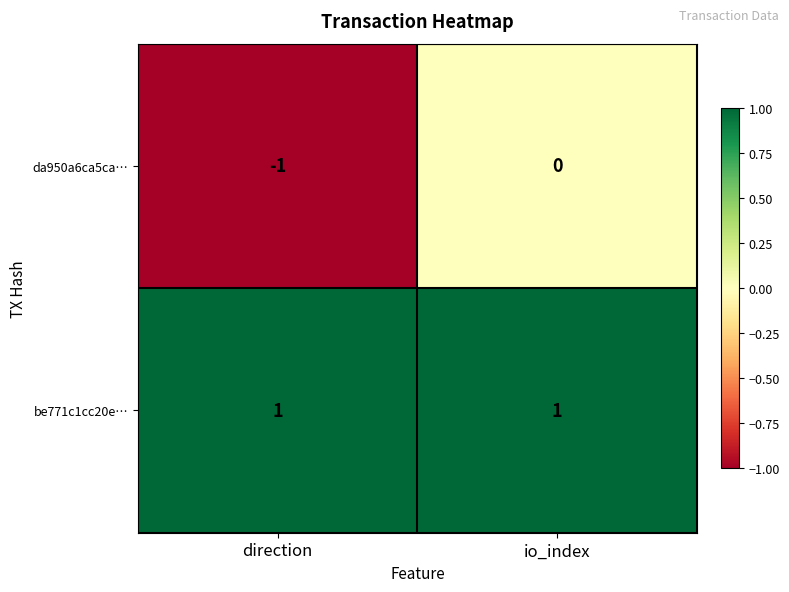

Between direction and io_index, which series saw the biggest shift?

da950a6ca5ca…